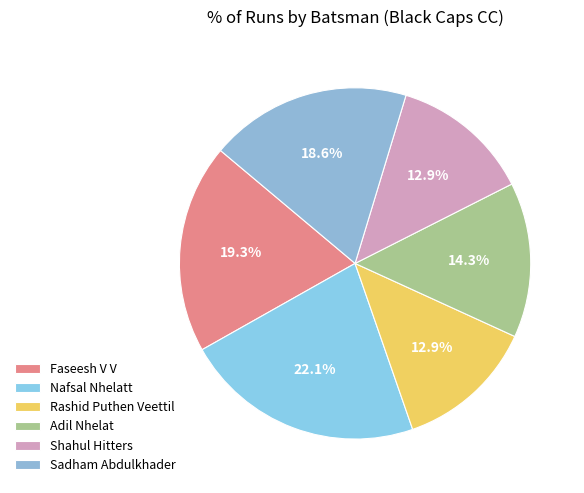

What portion of the pie excludes Adil Nhelat?

85.7%